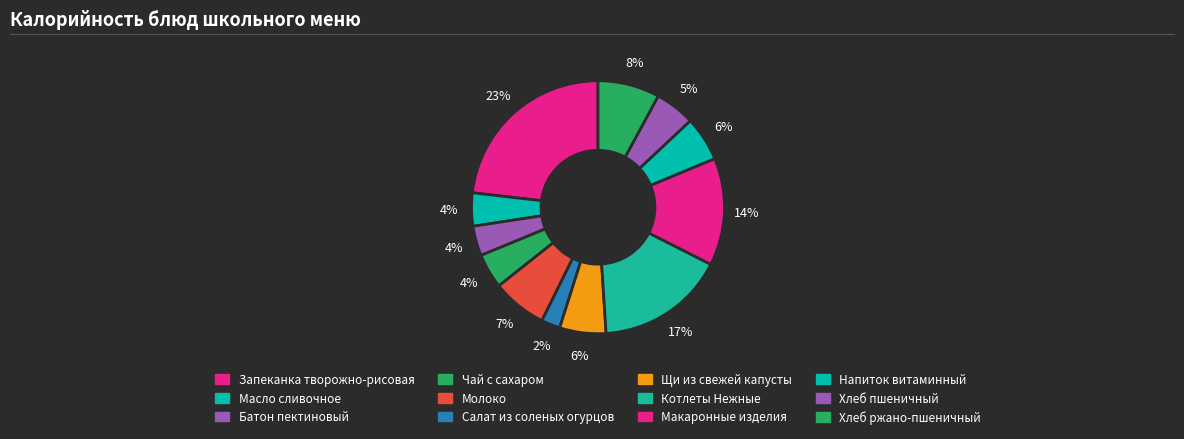

What percentage is NOT represented by Макаронные изделия?

86.3%